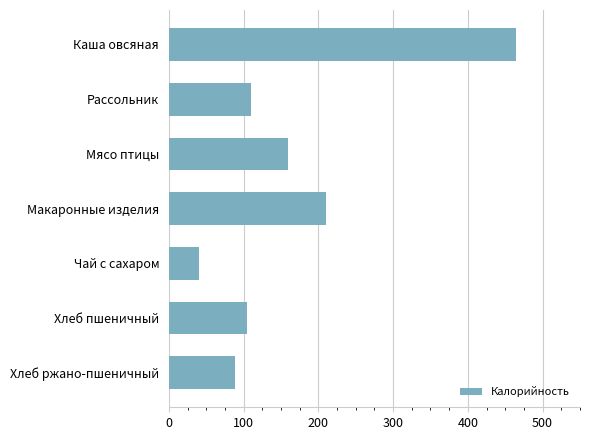

Does the chart contain stacked bars?

No